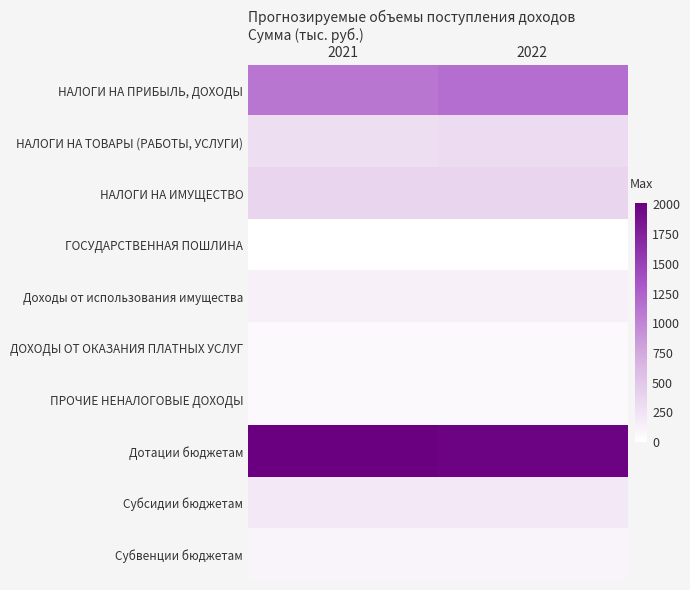

At 2022, list the series in order from largest to smallest.

Дотации бюджетам, НАЛОГИ НА ПРИБЫЛЬ, ДОХОДЫ, НАЛОГИ НА ИМУЩЕСТВО, НАЛОГИ НА ТОВАРЫ (РАБОТЫ, УСЛУГИ), Субсидии бюджетам, Доходы от использования имущества, Субвенции бюджетам, ДОХОДЫ ОТ ОКАЗАНИЯ ПЛАТНЫХ УСЛУГ, ПРОЧИЕ НЕНАЛОГОВЫЕ ДОХОДЫ, ГОСУДАРСТВЕННАЯ ПОШЛИНА